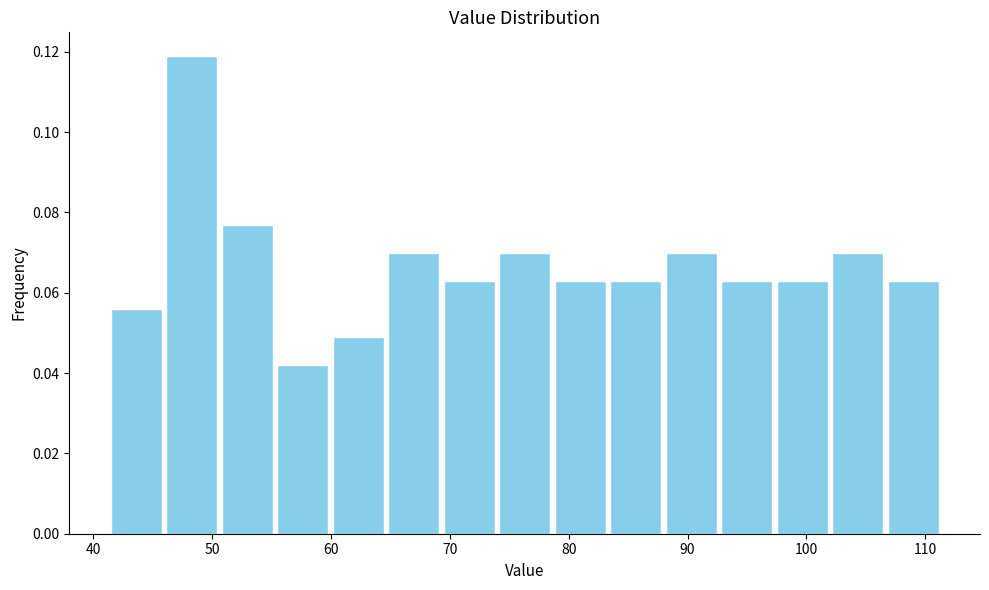

Reading left to right, list every bar in this chart as the range it spans on the x-axis followed by its height. Neither the bar edges nor the heights are printed on the chart, so give them approximately, as read against the axes.

41 to 46: 0.056
46 to 51: 0.118
51 to 55: 0.076
55 to 60: 0.042
60 to 65: 0.048
65 to 69: 0.070
69 to 74: 0.062
74 to 79: 0.070
79 to 83: 0.062
83 to 88: 0.062
88 to 93: 0.070
93 to 97: 0.062
97 to 102: 0.062
102 to 107: 0.070
107 to 111: 0.062